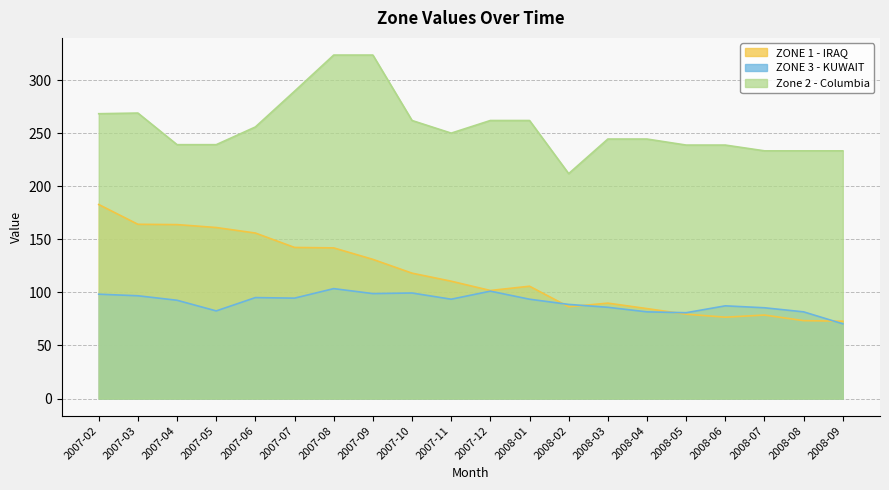

Reading left to right, transcribe all the data shown in this chart.

ZONE 1 - IRAQ: 182.8	164.1	163.8	161.1	155.9	142.3	141.9	131.1	118.1	110.5	101.8	105.8	86.5	89.9	84.7	79.5	76.7	78.7	73.4	72.9
ZONE 3 - KUWAIT: 98.3	96.8	92.6	82.5	95.1	94.6	103.5	98.9	99.4	93.6	101.2	93.6	88.7	86.0	81.7	80.9	87.3	85.5	81.7	70.4
Zone 2 - Columbia: 268.3	268.9	239.1	239.1	255.8	289.5	323.5	323.5	261.9	250.0	261.9	261.9	211.8	244.4	244.4	238.8	238.8	233.3	233.3	233.3